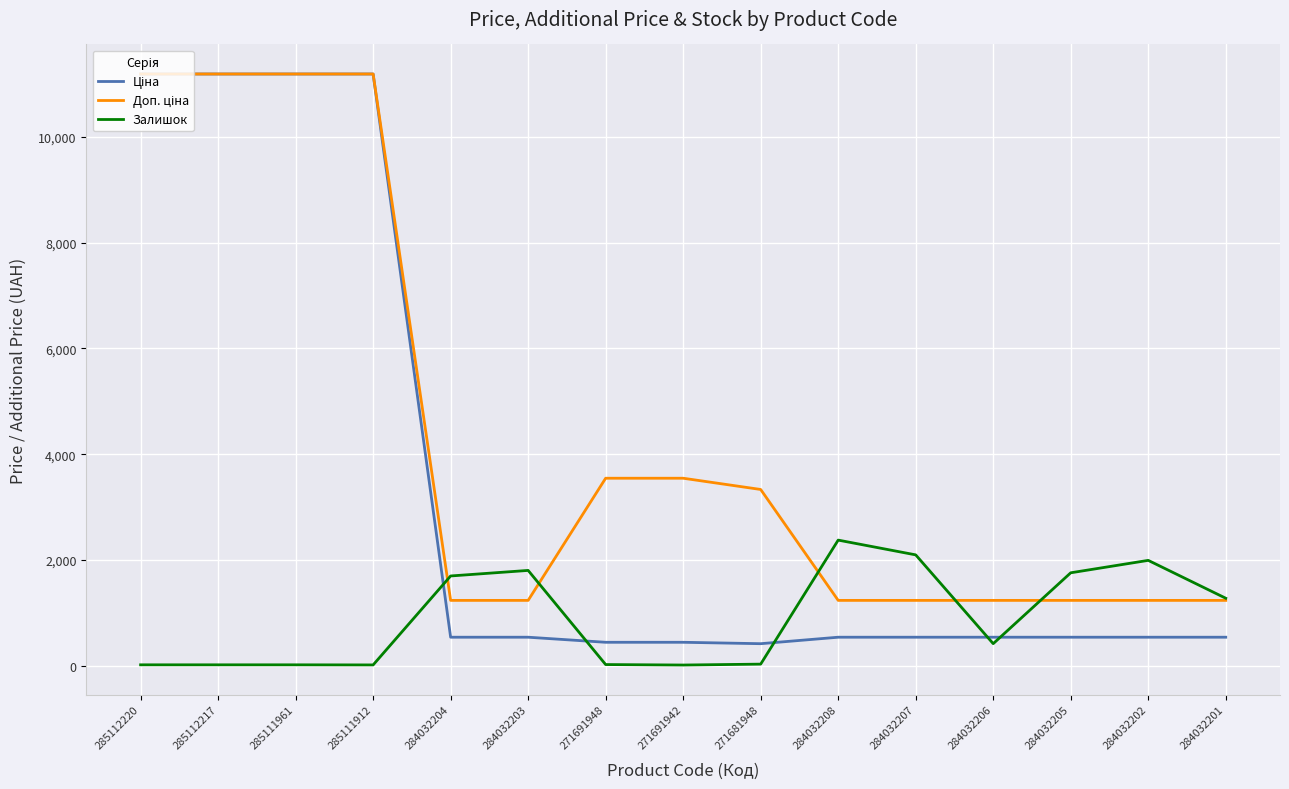

What position from the left is 285112220?

1